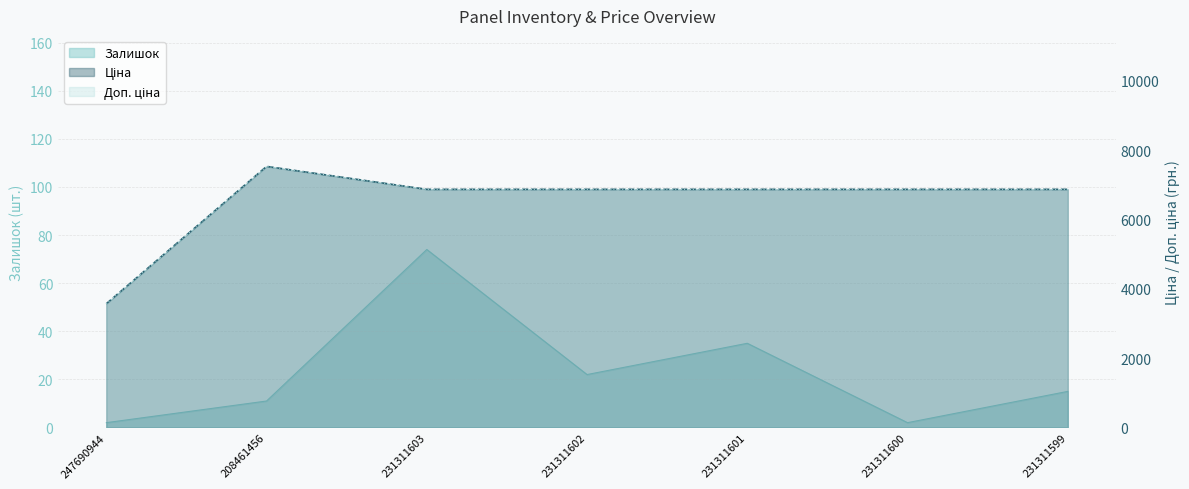

Which has a higher value, 231311601 or 231311599?

231311601